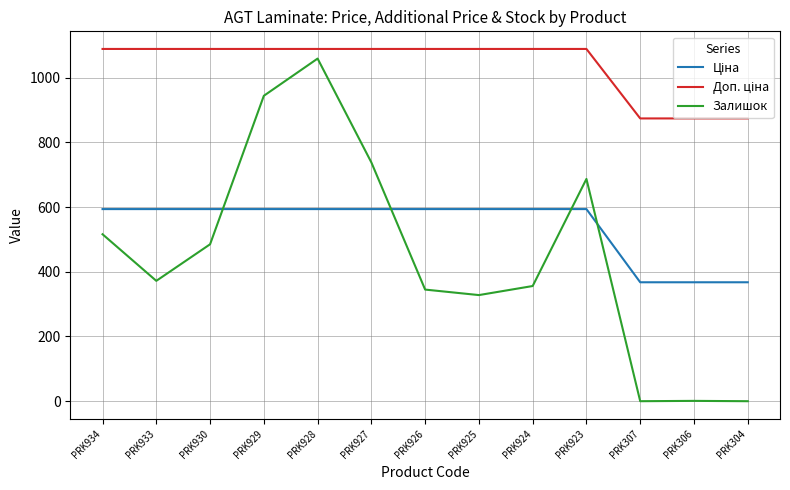

How many values in the Залишок series are below 372?

6